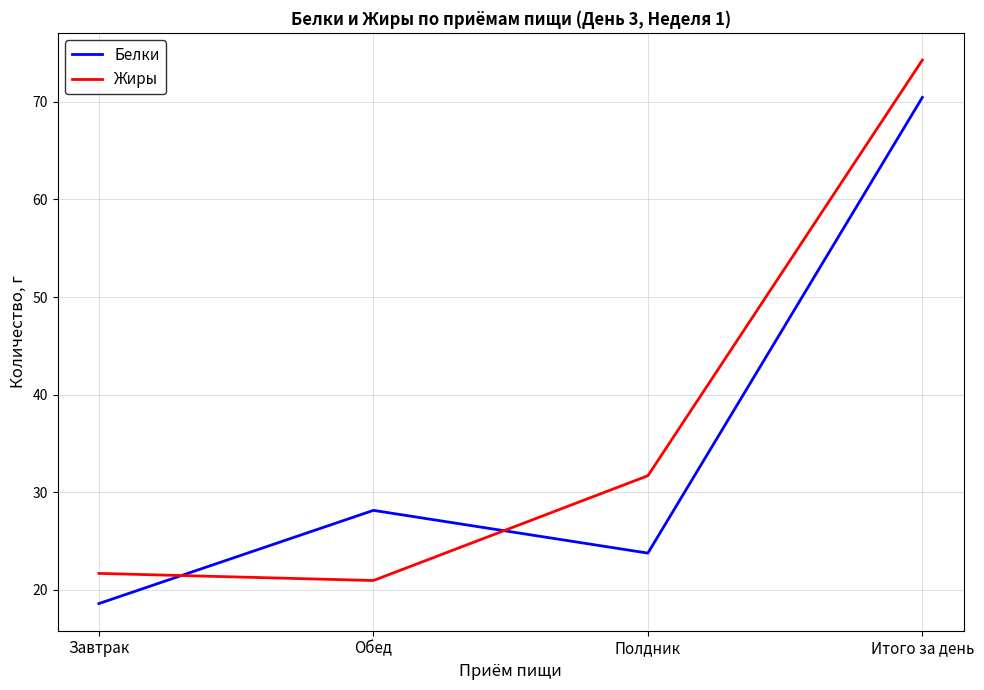

How many times do Жиры and Белки cross each other?

2